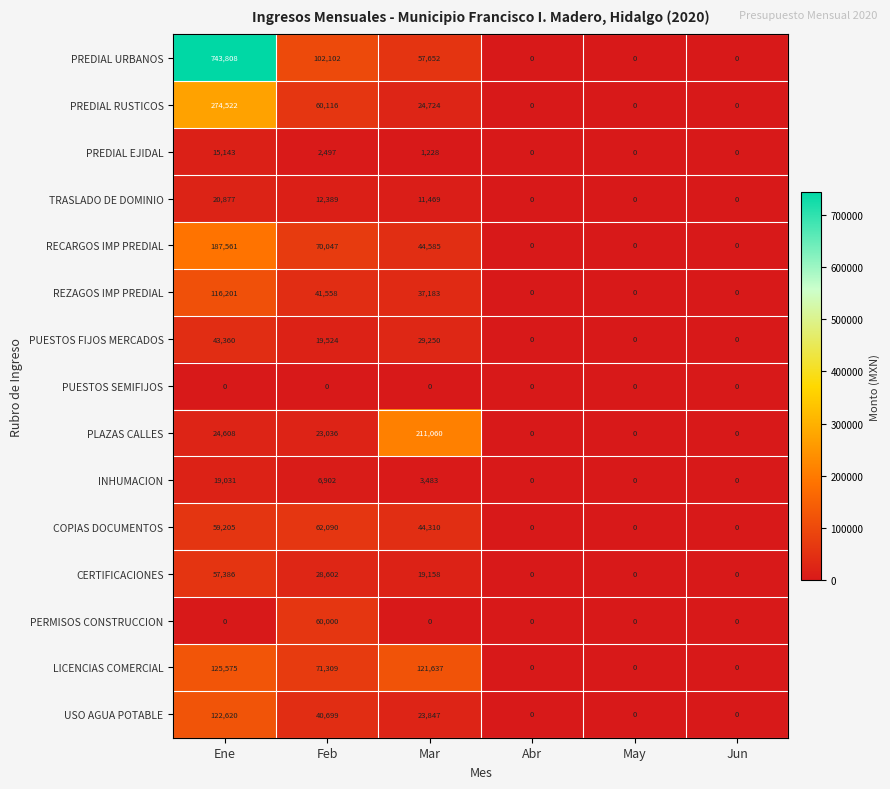

Rank the series by their maximum value, from lowest to highest.

PUESTOS SEMIFIJOS, PREDIAL EJIDAL, INHUMACION, TRASLADO DE DOMINIO, PUESTOS FIJOS MERCADOS, CERTIFICACIONES, PERMISOS CONSTRUCCION, COPIAS DOCUMENTOS, REZAGOS IMP PREDIAL, USO AGUA POTABLE, LICENCIAS COMERCIAL, RECARGOS IMP PREDIAL, PLAZAS CALLES, PREDIAL RUSTICOS, PREDIAL URBANOS